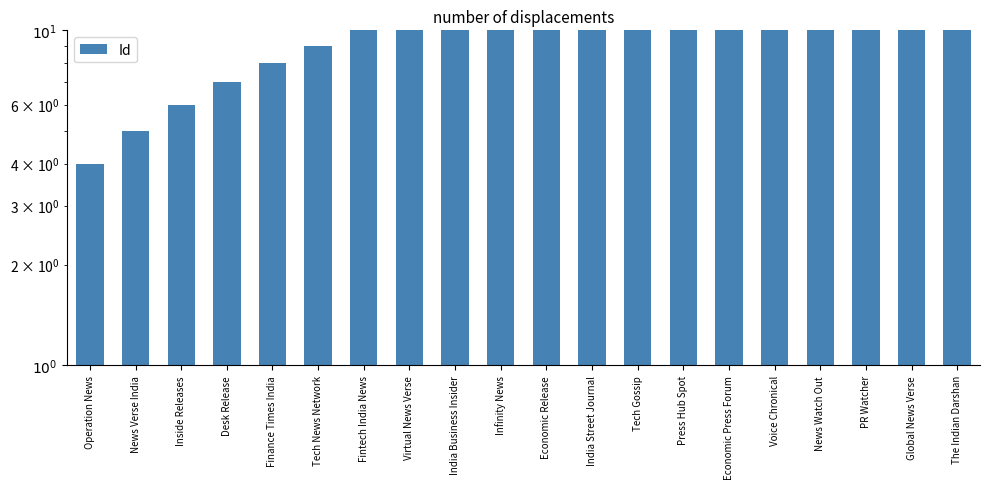

What is the greatest value displayed?

25